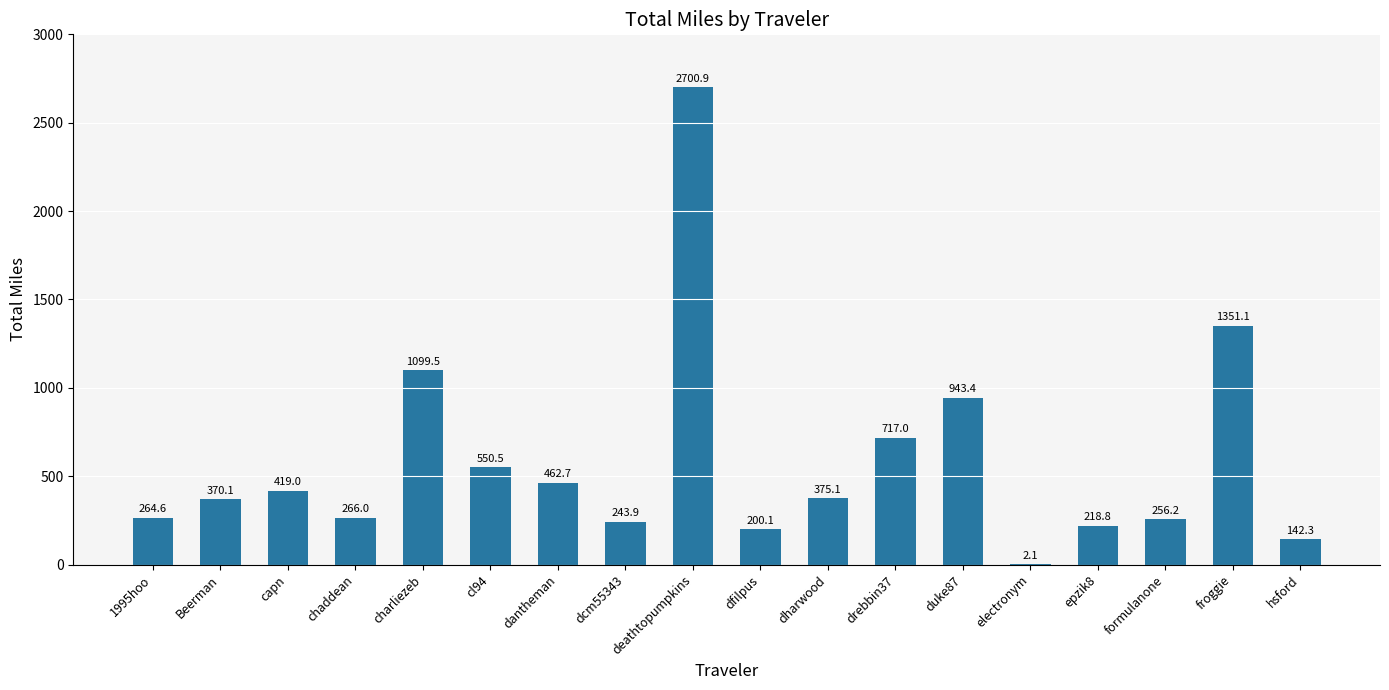

Between deathtopumpkins and 1995hoo, which is larger?

deathtopumpkins